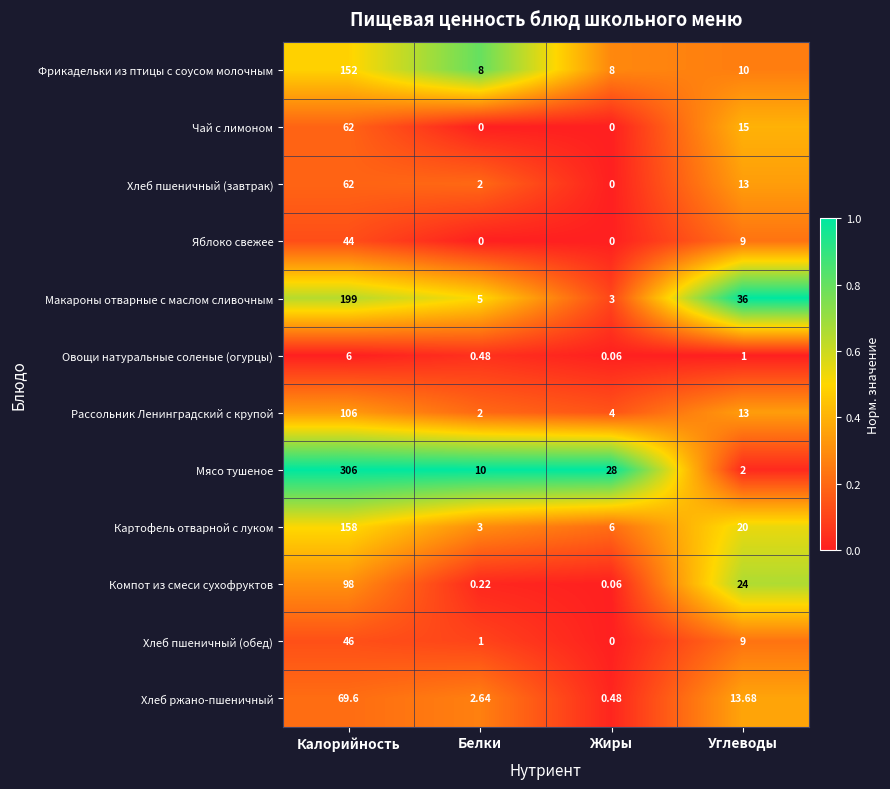

Which series changed the most between Калорийность and Углеводы?

Мясо тушеное